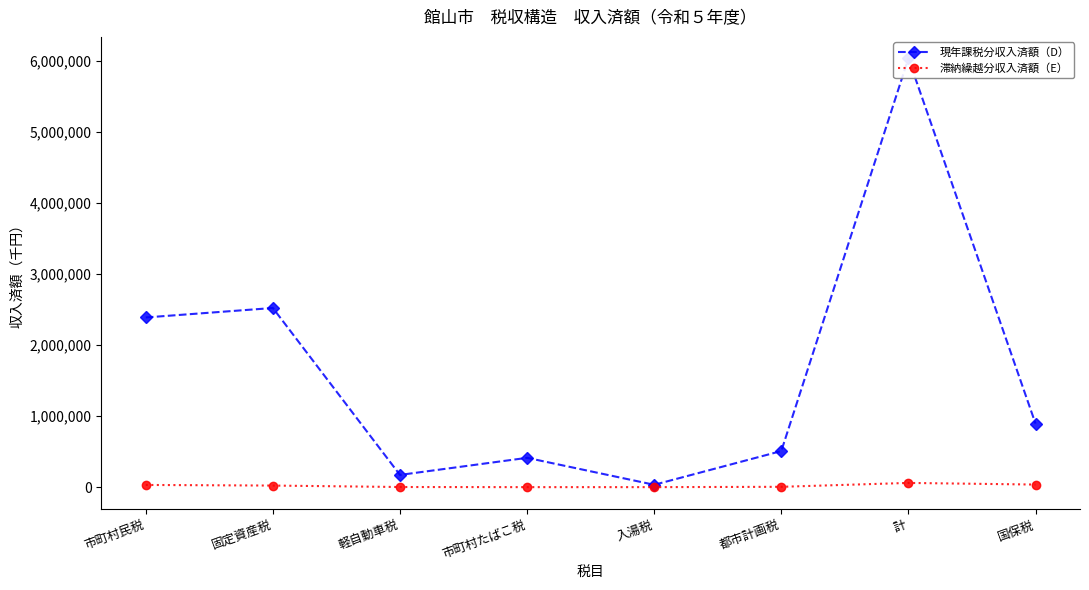

True or false: 滞納繰越分収入済額（E） has more than 1 interior local peaks.

False